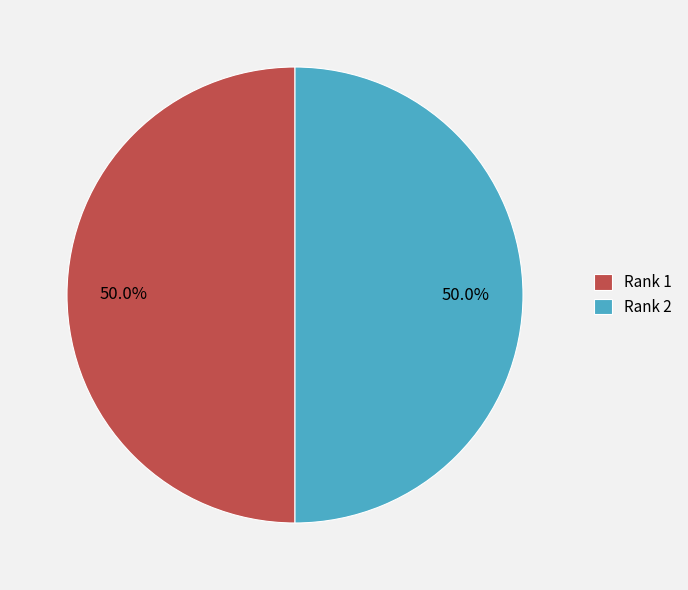

What is the total percentage of Rank 2 and Rank 1?

100.0%